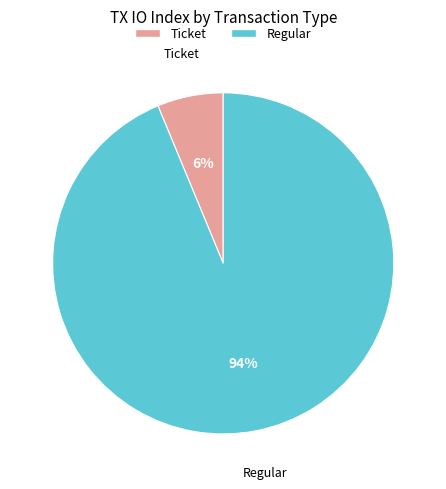

Which slice is the largest?

Regular